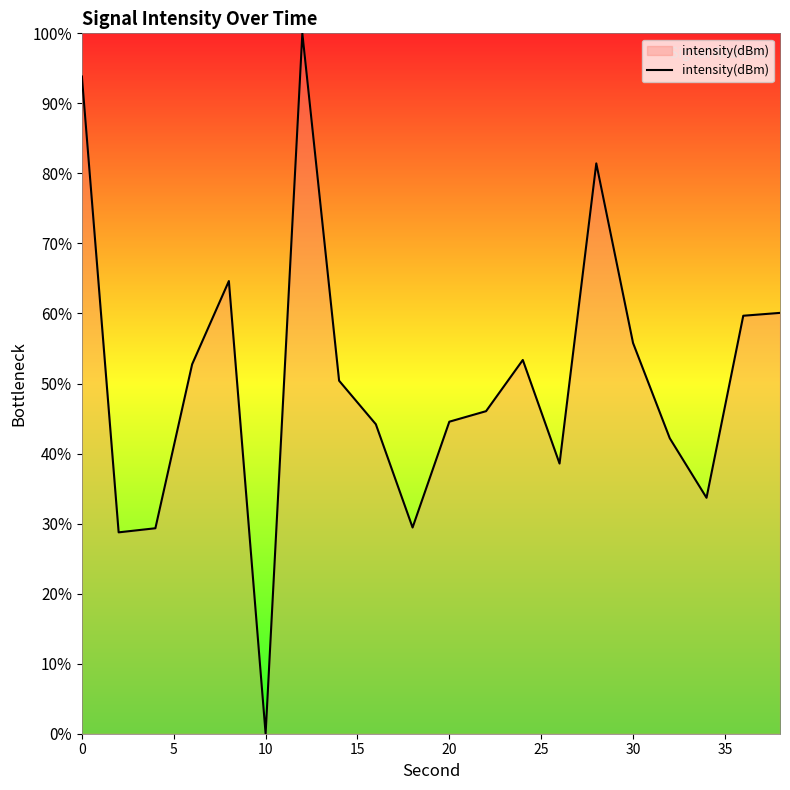

What is the maximum value shown in the chart?

100.0